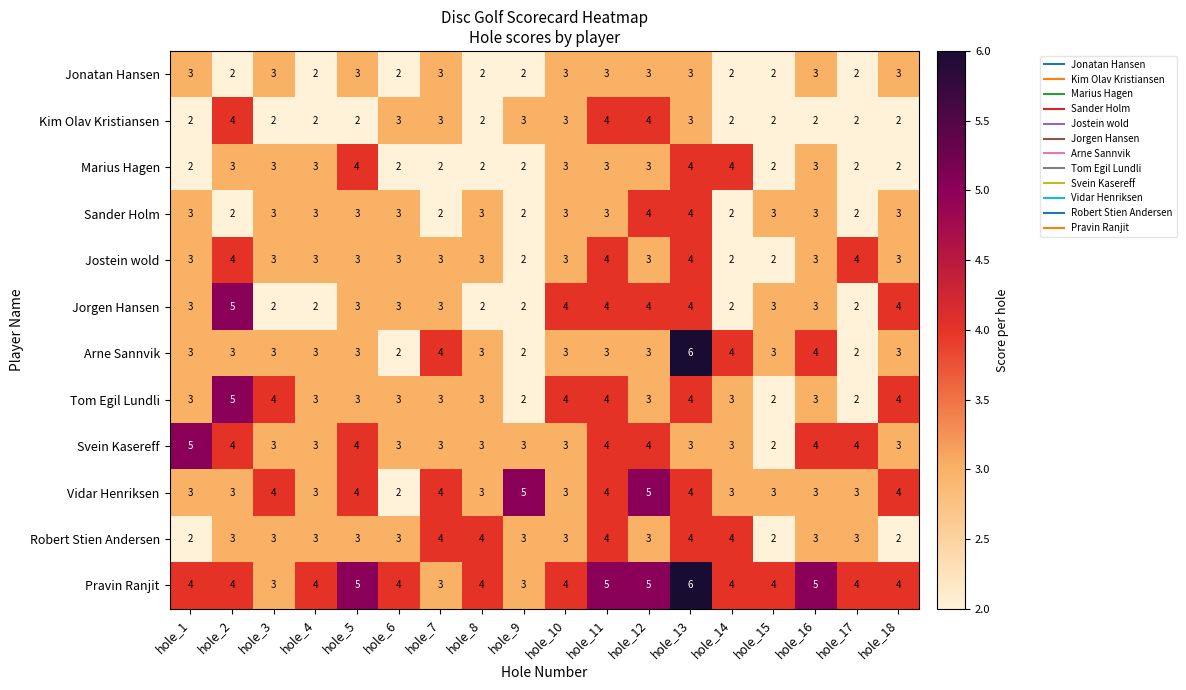

True or false: Tom Egil Lundli has a value of 3 at hole_14.

True